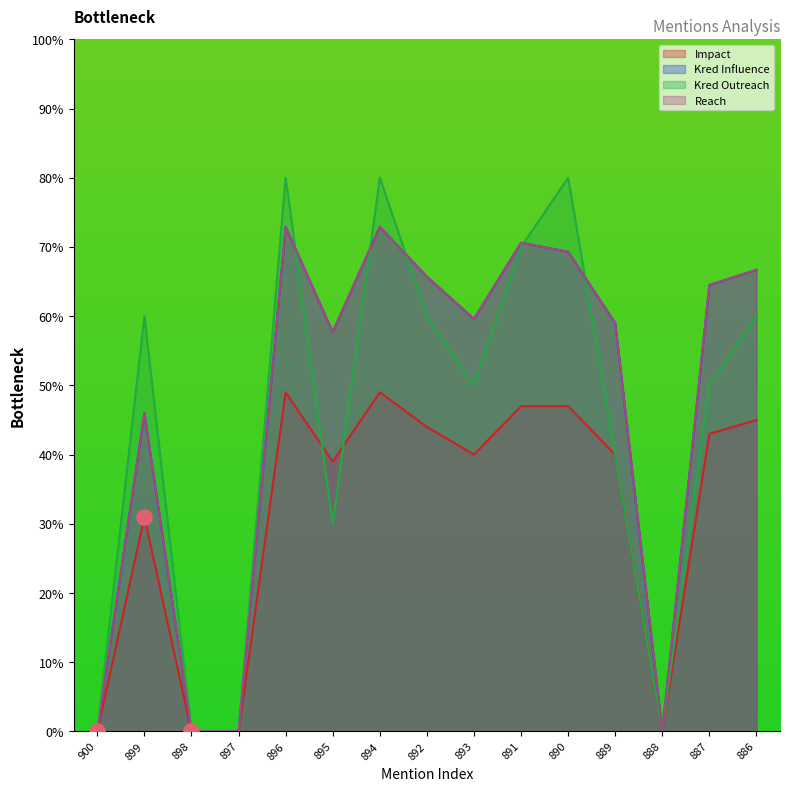

Which series has the widest spread of Y values?

Kred Outreach